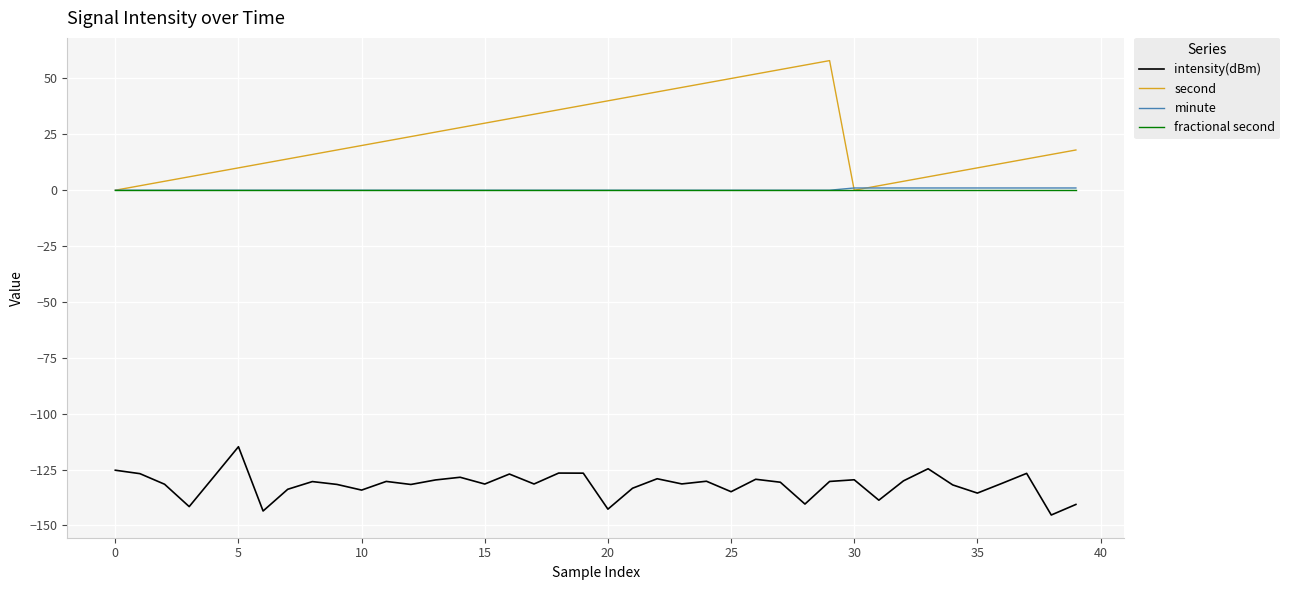

True or false: intensity(dBm) and minute cross at least once.

False